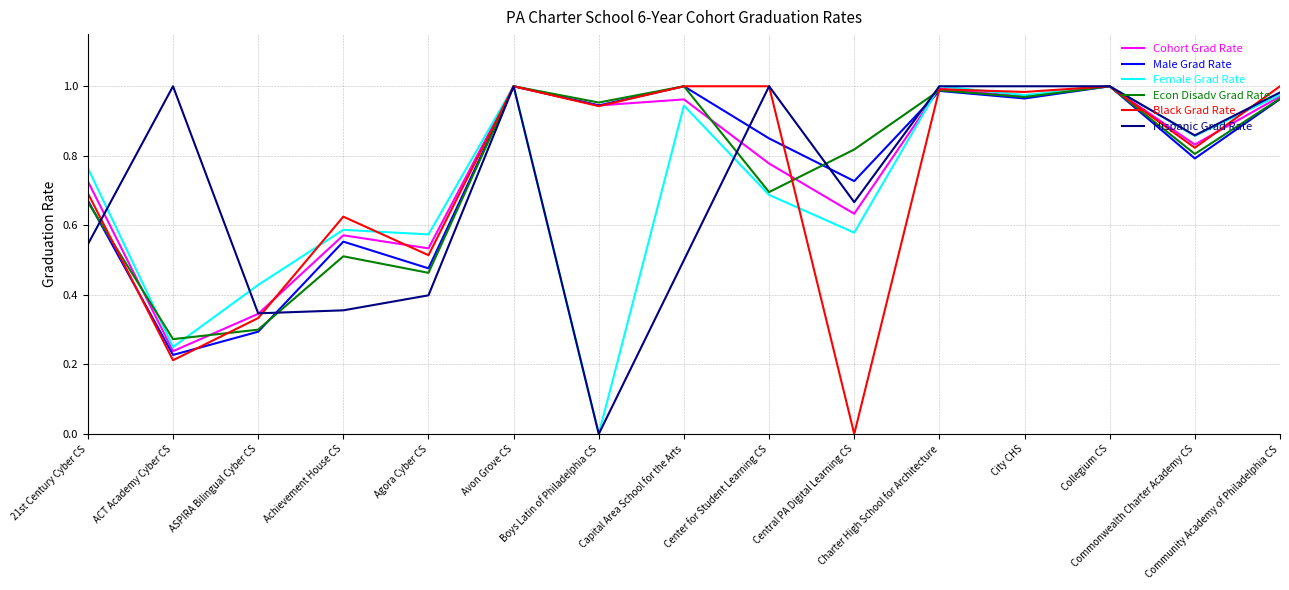

True or false: Econ Disadv Grad Rate and Female Grad Rate intersect in this chart.

True